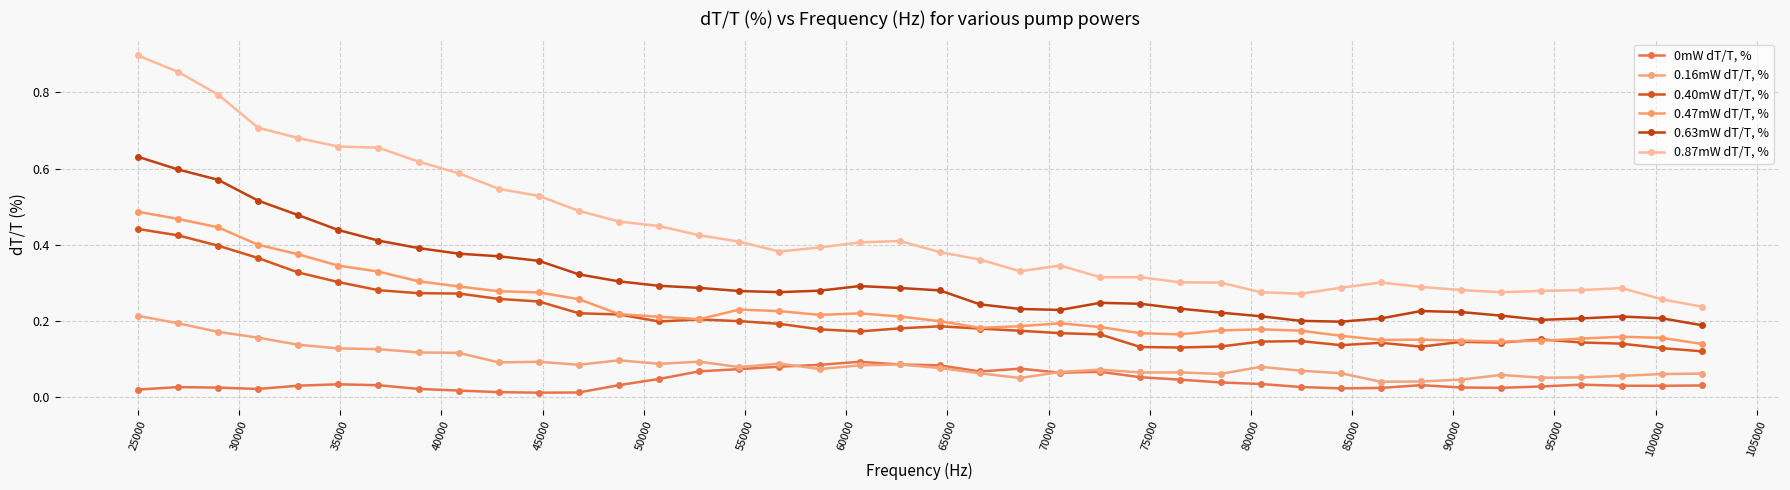

Reading left to right, extract all data points from this chart.

0mW dT/T, %: 0.0	0.0	0.0	0.0	0.0	0.0	0.0	0.0	0.0	0.0	0.0	0.0	0.0	0.0	0.1	0.1	0.1	0.1	0.1	0.1	0.1	0.1	0.1	0.1	0.1	0.1	0.0	0.0	0.0	0.0	0.0	0.0	0.0	0.0	0.0	0.0	0.0	0.0	0.0	0.0
0.16mW dT/T, %: 0.2	0.2	0.2	0.2	0.1	0.1	0.1	0.1	0.1	0.1	0.1	0.1	0.1	0.1	0.1	0.1	0.1	0.1	0.1	0.1	0.1	0.1	0.1	0.1	0.1	0.1	0.1	0.1	0.1	0.1	0.1	0.0	0.0	0.0	0.1	0.1	0.1	0.1	0.1	0.1
0.40mW dT/T, %: 0.4	0.4	0.4	0.4	0.3	0.3	0.3	0.3	0.3	0.3	0.3	0.2	0.2	0.2	0.2	0.2	0.2	0.2	0.2	0.2	0.2	0.2	0.2	0.2	0.2	0.1	0.1	0.1	0.1	0.1	0.1	0.1	0.1	0.1	0.1	0.2	0.1	0.1	0.1	0.1
0.47mW dT/T, %: 0.5	0.5	0.4	0.4	0.4	0.3	0.3	0.3	0.3	0.3	0.3	0.3	0.2	0.2	0.2	0.2	0.2	0.2	0.2	0.2	0.2	0.2	0.2	0.2	0.2	0.2	0.2	0.2	0.2	0.2	0.2	0.1	0.2	0.1	0.1	0.1	0.2	0.2	0.2	0.1
0.63mW dT/T, %: 0.6	0.6	0.6	0.5	0.5	0.4	0.4	0.4	0.4	0.4	0.4	0.3	0.3	0.3	0.3	0.3	0.3	0.3	0.3	0.3	0.3	0.2	0.2	0.2	0.2	0.2	0.2	0.2	0.2	0.2	0.2	0.2	0.2	0.2	0.2	0.2	0.2	0.2	0.2	0.2
0.87mW dT/T, %: 0.9	0.9	0.8	0.7	0.7	0.7	0.7	0.6	0.6	0.5	0.5	0.5	0.5	0.4	0.4	0.4	0.4	0.4	0.4	0.4	0.4	0.4	0.3	0.3	0.3	0.3	0.3	0.3	0.3	0.3	0.3	0.3	0.3	0.3	0.3	0.3	0.3	0.3	0.3	0.2